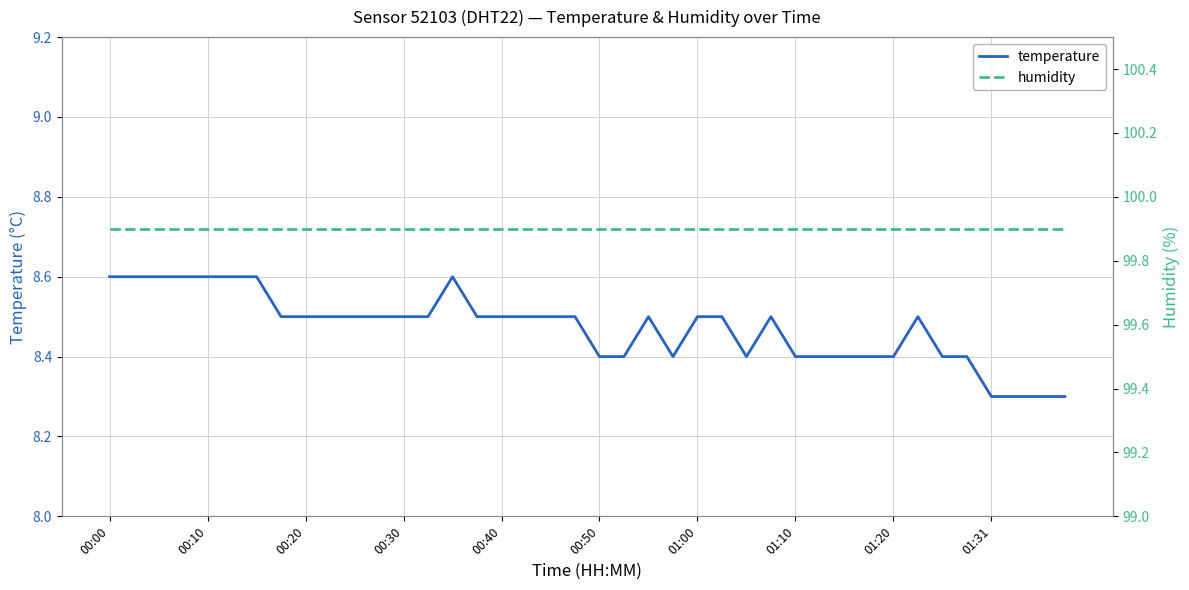

How many temperature values are between 8 and 9?

40